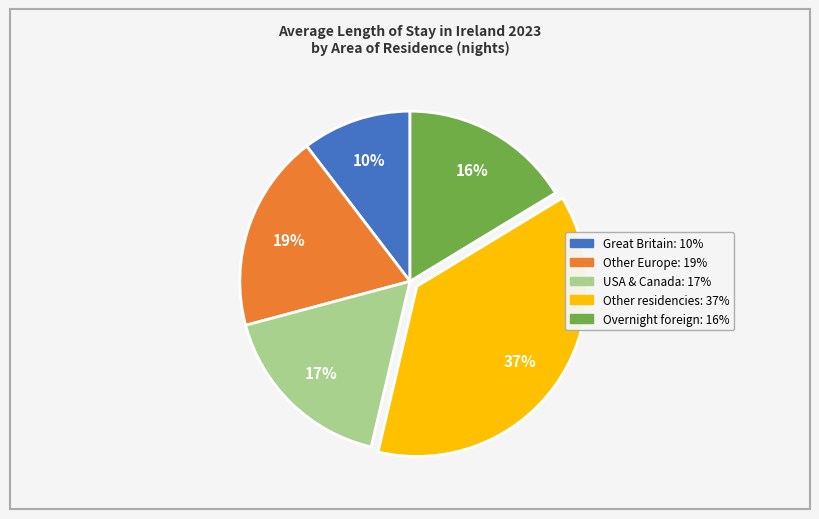

What percentage is the Overnight foreign slice, to the nearest percent?

16%